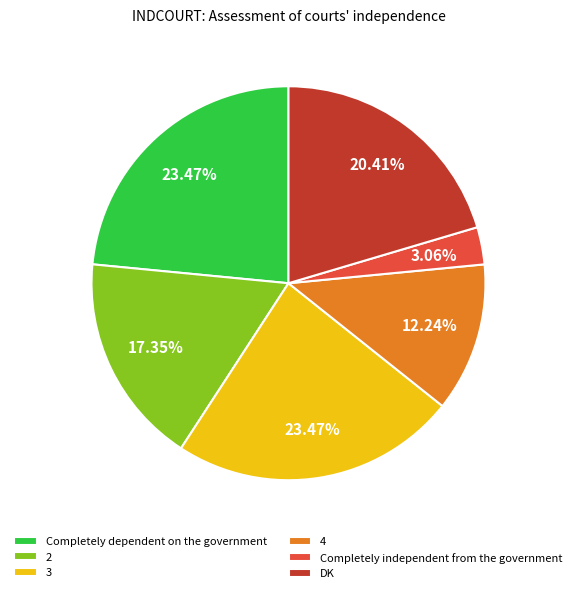

To the nearest percent, what percentage of the pie is 3?

23%